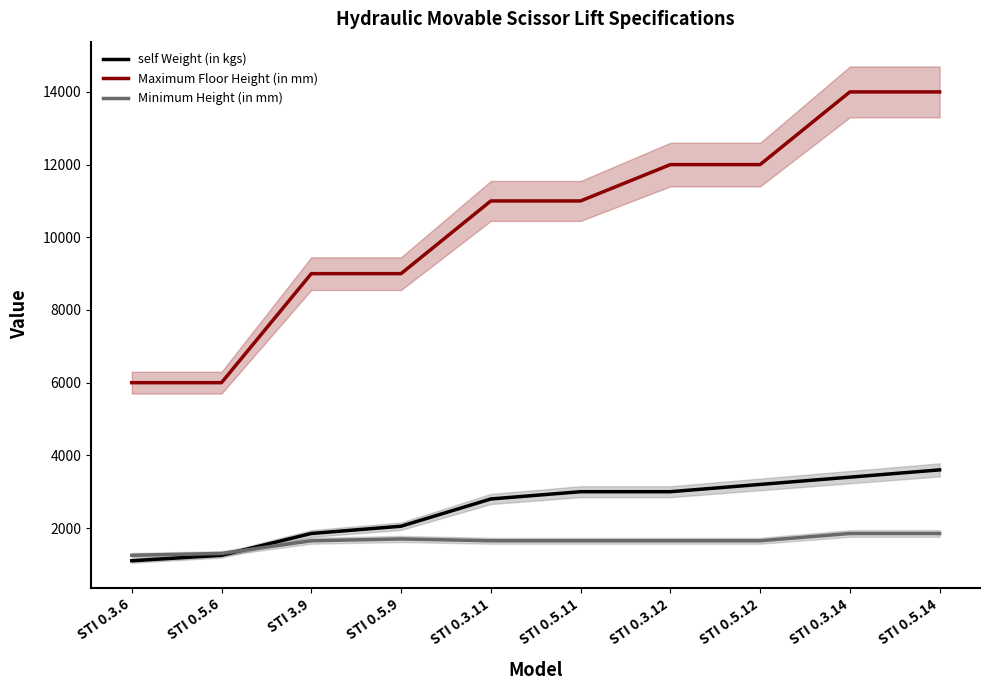

What is the value of the Maximum Floor Height (in mm) point at the 8th from the left?

12000